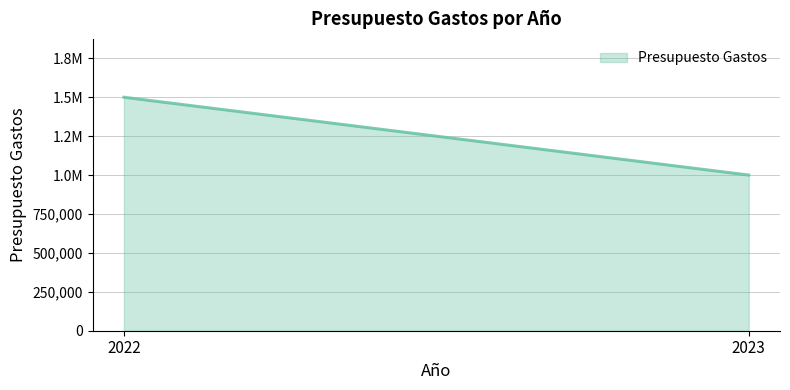

The value at 2022 is 1500000. True or false?

True